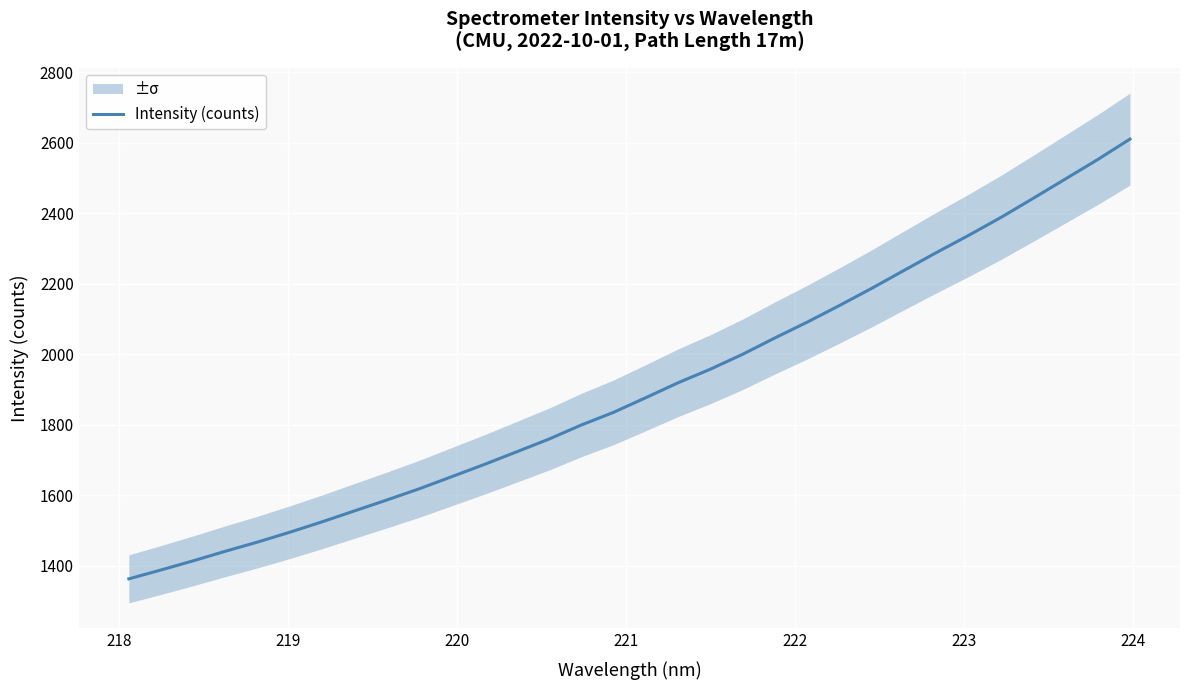

What is the highest value of the Intensity (counts) series?

2610.9